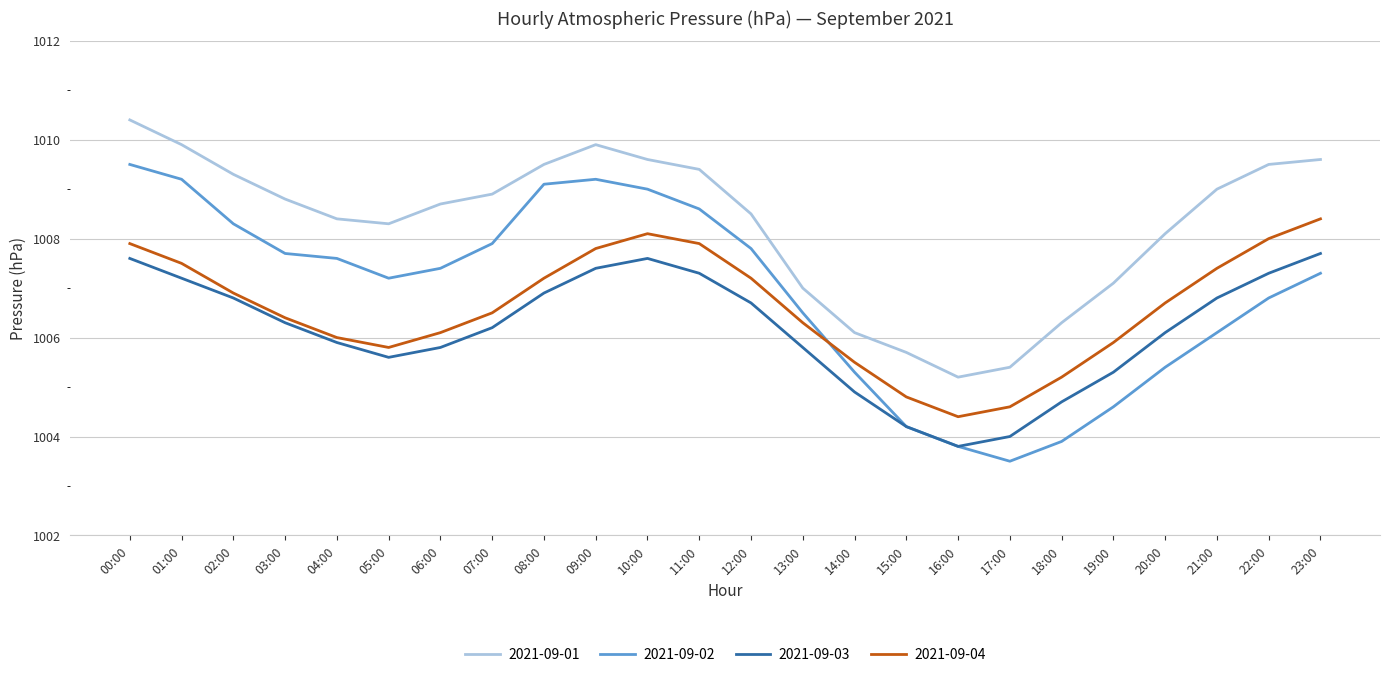

What are all the series names shown in the legend?

2021-09-01, 2021-09-02, 2021-09-03, 2021-09-04